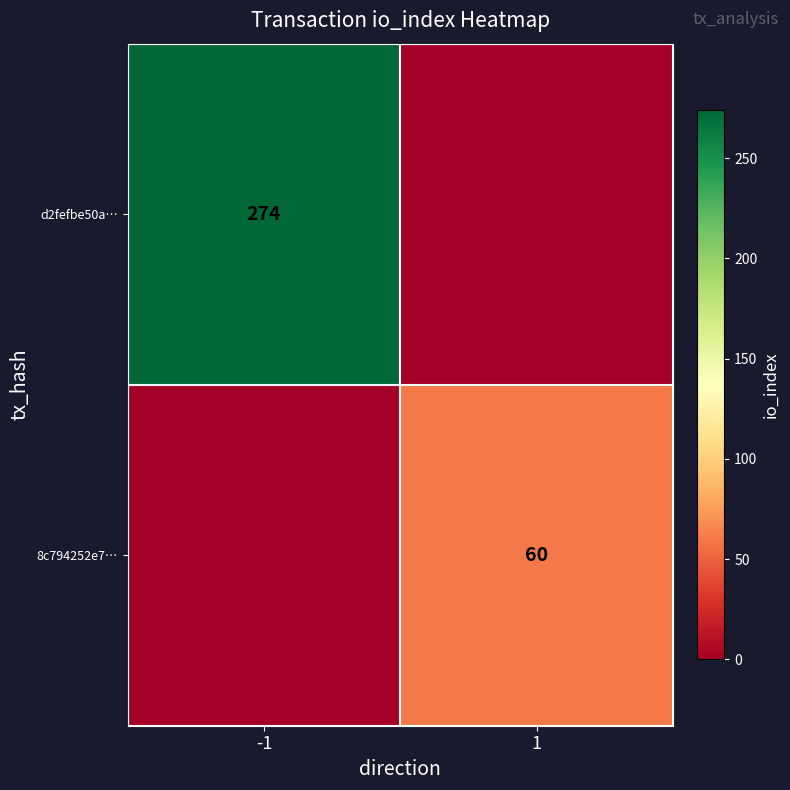

At which category is the sum across all series the highest?

-1